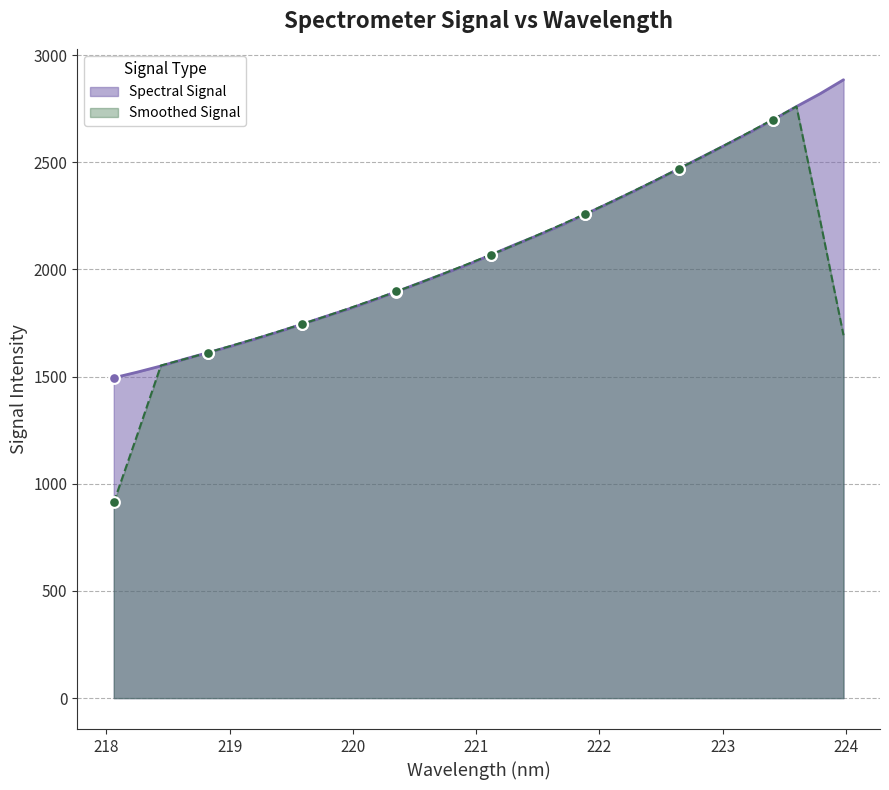

Approximately how many times larger is the value at 219.0156 compared to 221.1174?

0.8